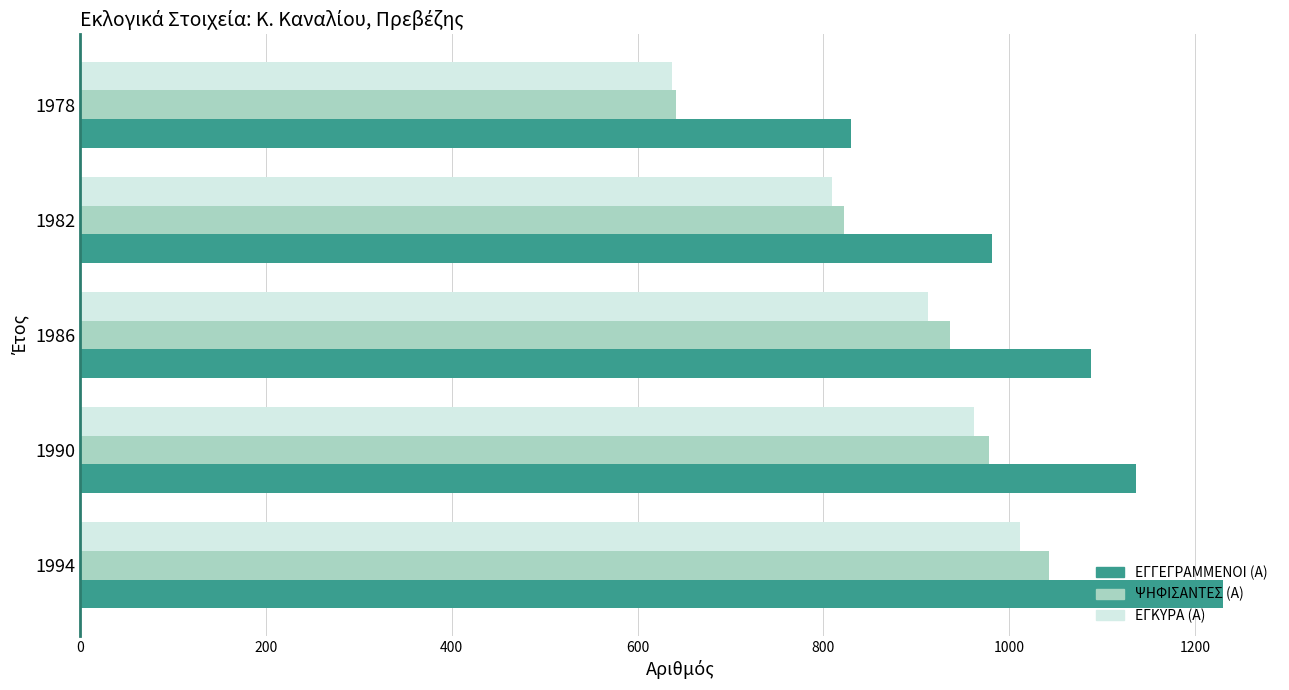

What is the total value across all series at 1990?

3077